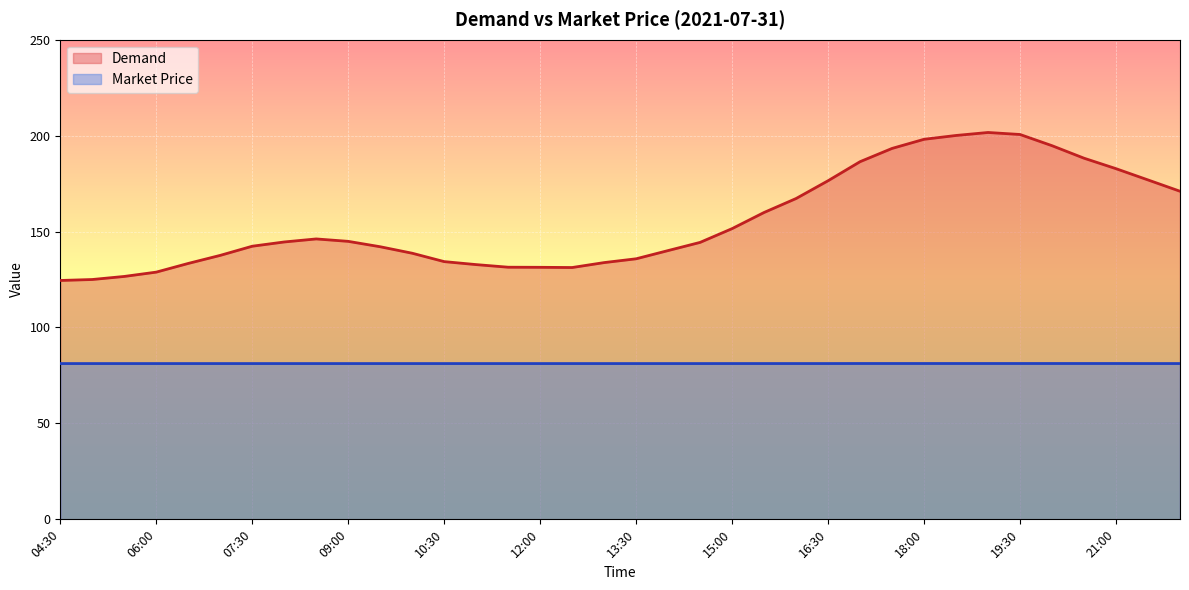

How many lines are shown in the chart?

2